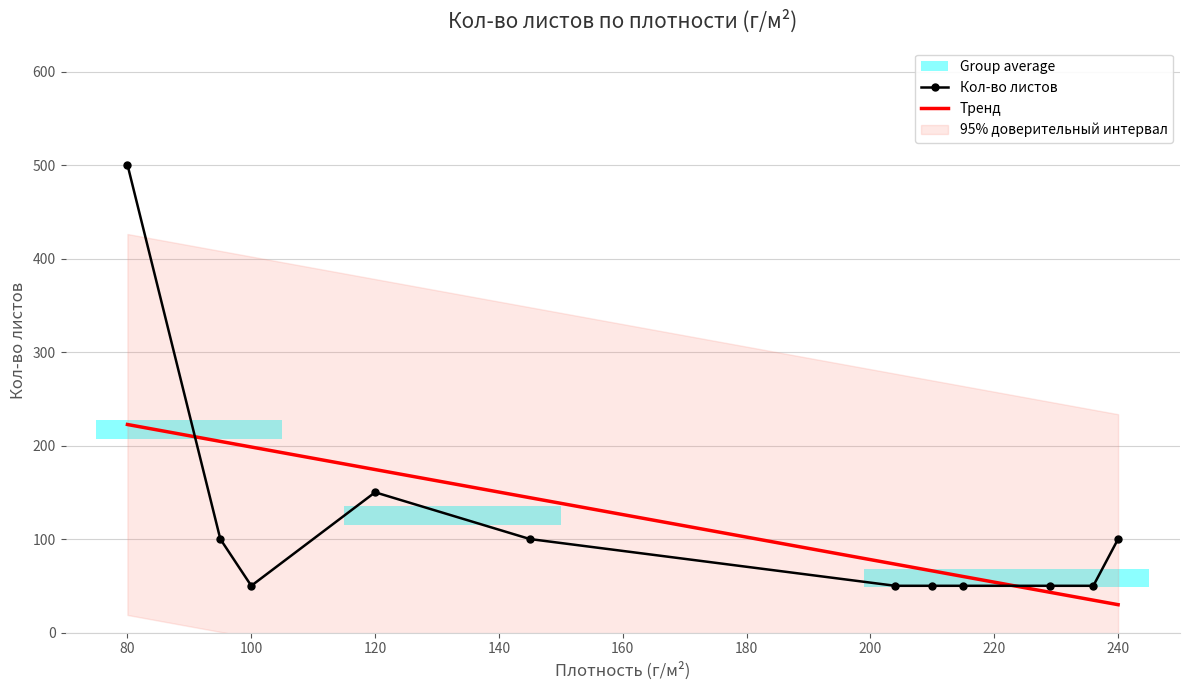

At which category does Кол-во листов reach its first local valley?

100